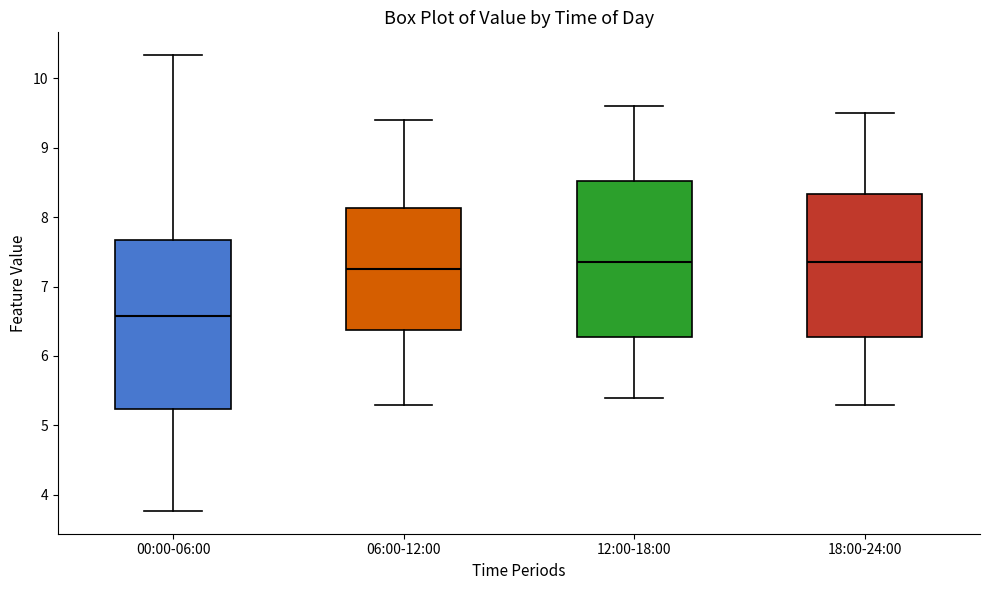

Which box has the lowest median line?

00:00-06:00